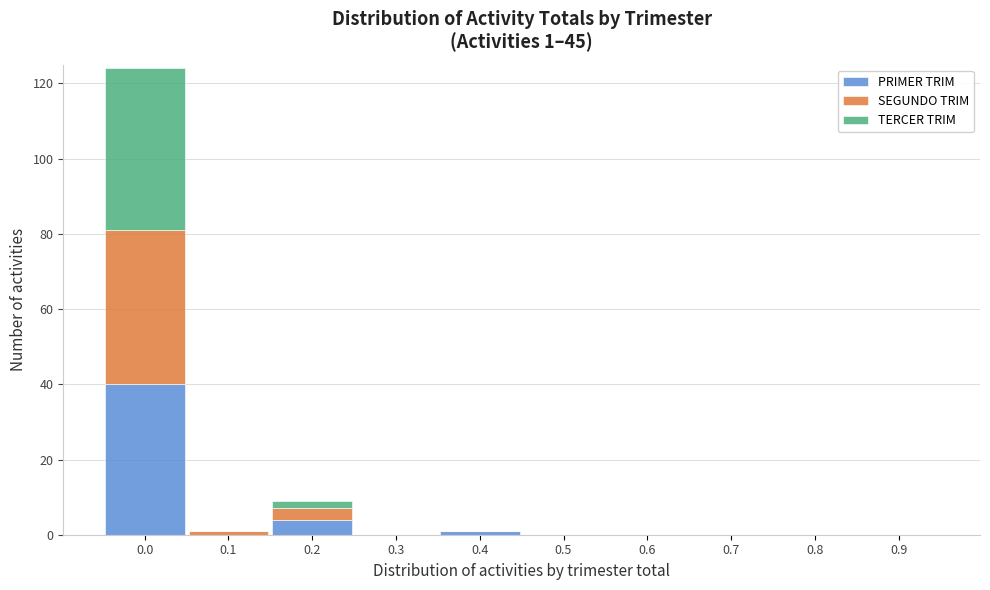

Reading right to left, what are the values for PRIMER TRIM?

0.9=0	0.8=0	0.7=0	0.6=0	0.5=0	0.4=1	0.3=0	0.2=4	0.1=0	0.0=40